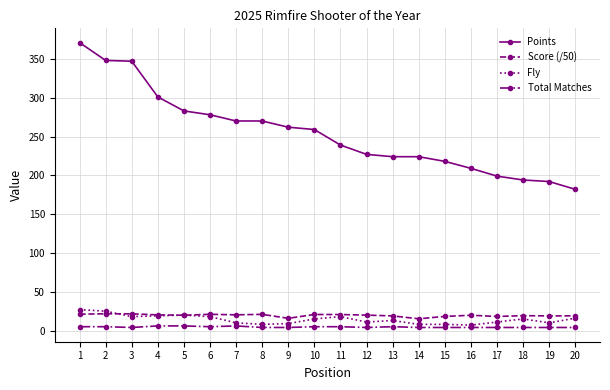

Count the number of data series in this chart.

4